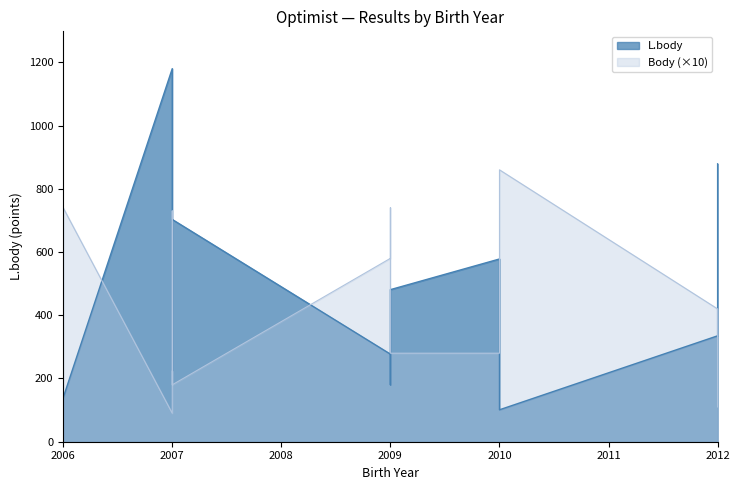

Rank the series by their maximum value, from lowest to highest.

Body, L.body